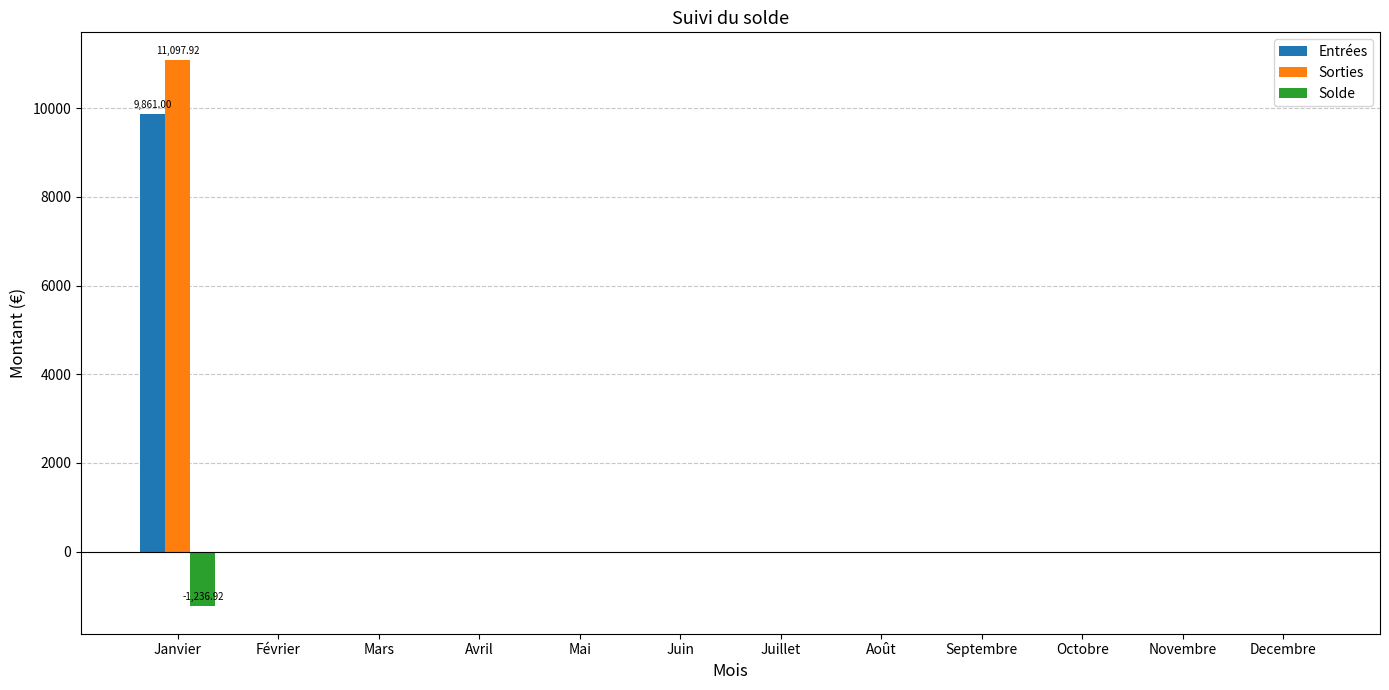

Reading right to left, what are all the values shown in this chart?

Entrées: 0.0	0.0	0.0	0.0	0.0	0.0	0.0	0.0	0.0	0.0	0.0	9861.0
Sorties: 0.0	0.0	0.0	0.0	0.0	0.0	0.0	0.0	0.0	0.0	0.0	11097.9
Solde: 0.0	0.0	0.0	0.0	0.0	0.0	0.0	0.0	0.0	0.0	0.0	-1236.9